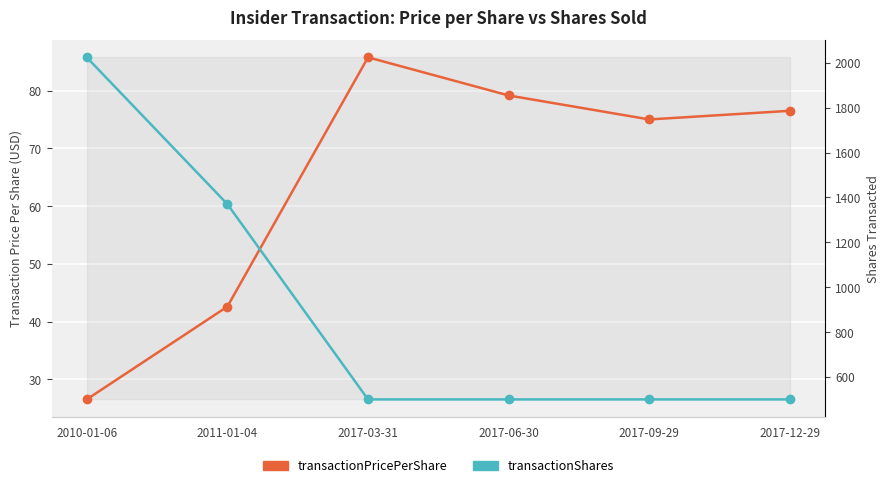

What is the difference between the highest and lowest values at 2017-12-29?

423.5